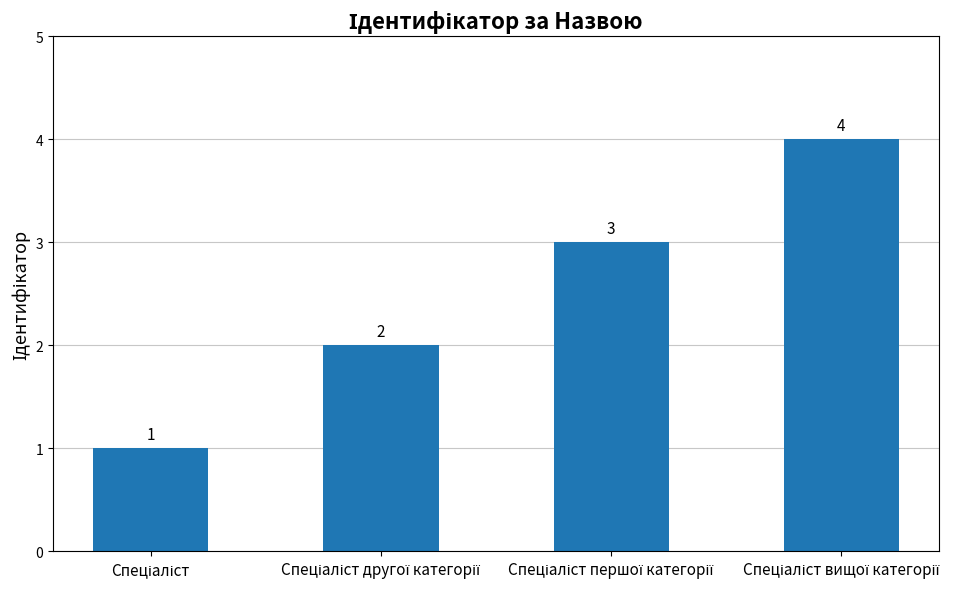

How many values are between 2 and 4?

3